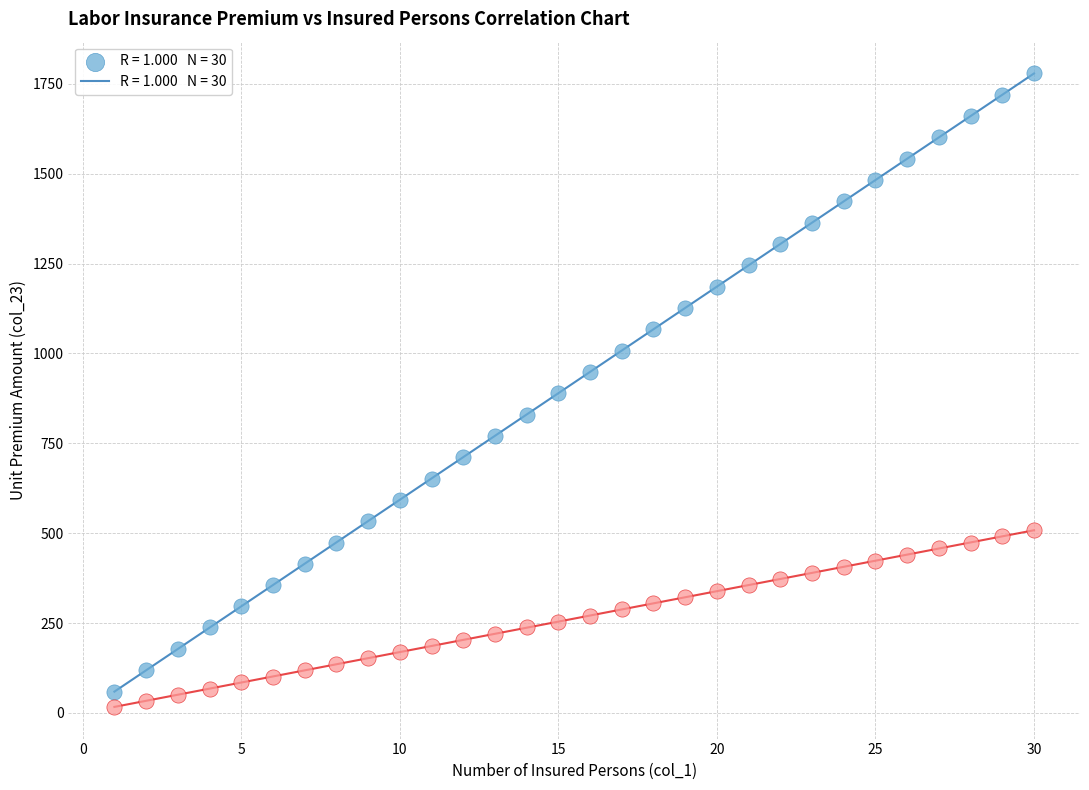

Across all data points, what is the range of X values (max minus min)?

29